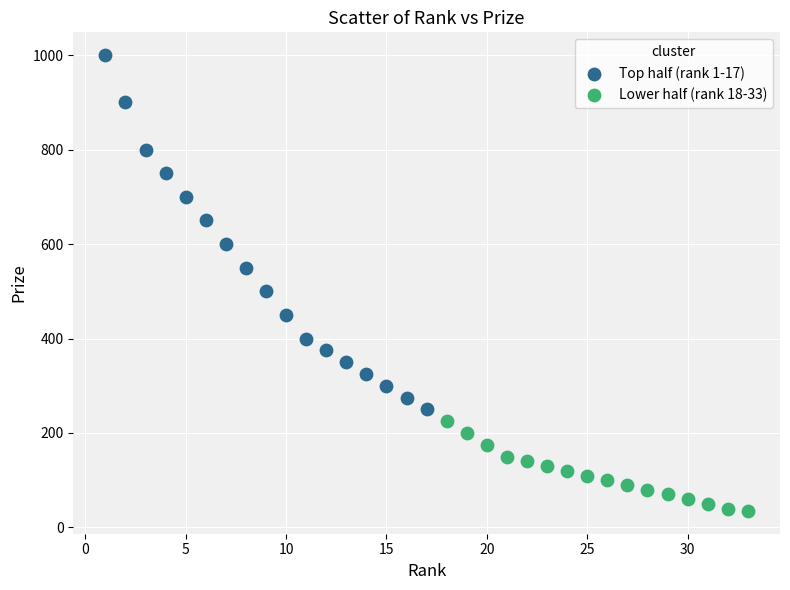

Which series contains the lowest Y value?

Lower half (rank 18-33)